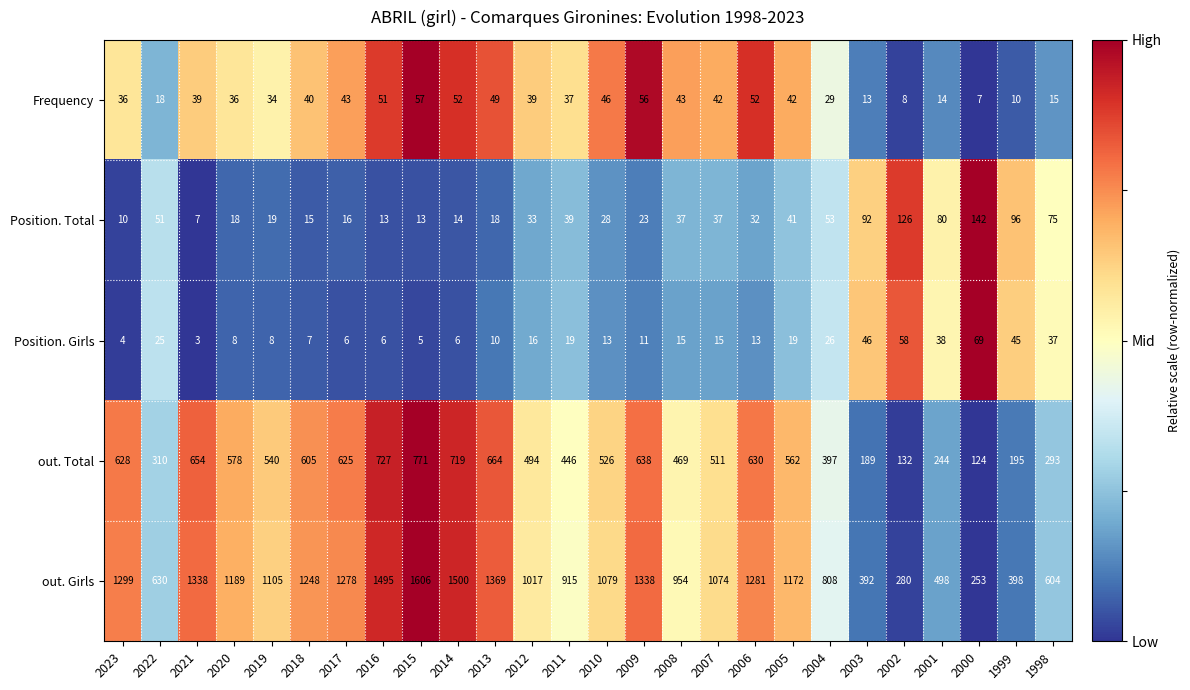

Is the value of out. Girls at 2015 greater than the value of Position. Girls at 2010?

Yes